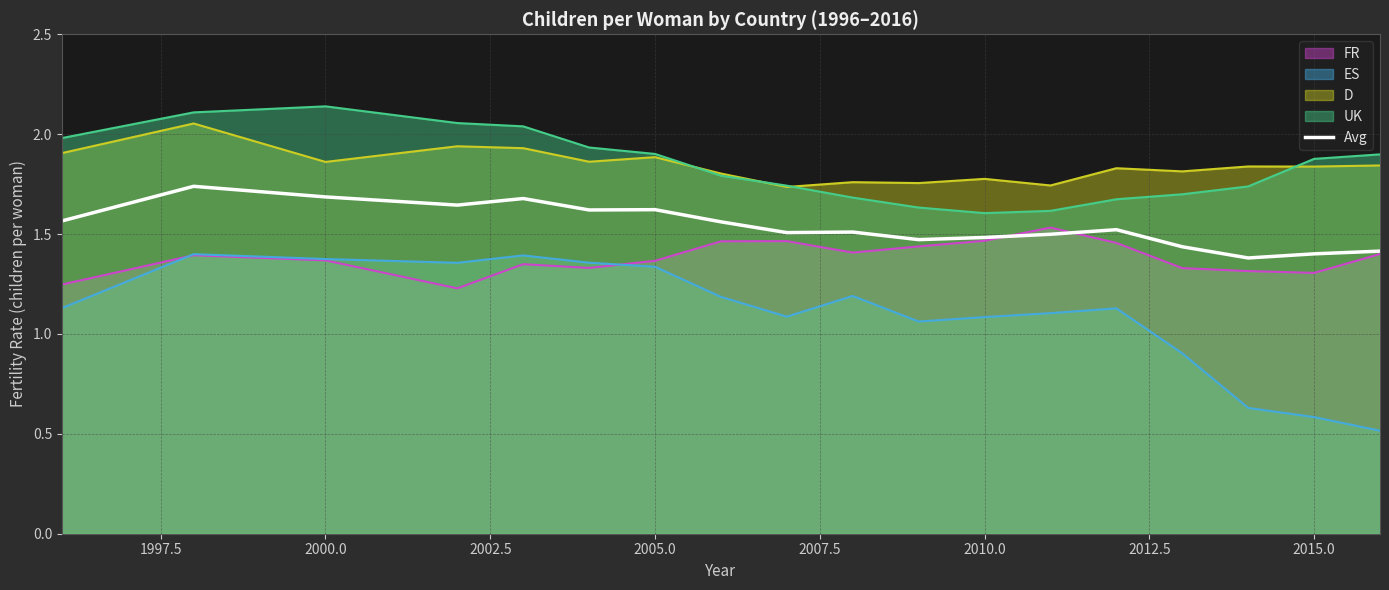

Does the chart have visible grid lines?

Yes